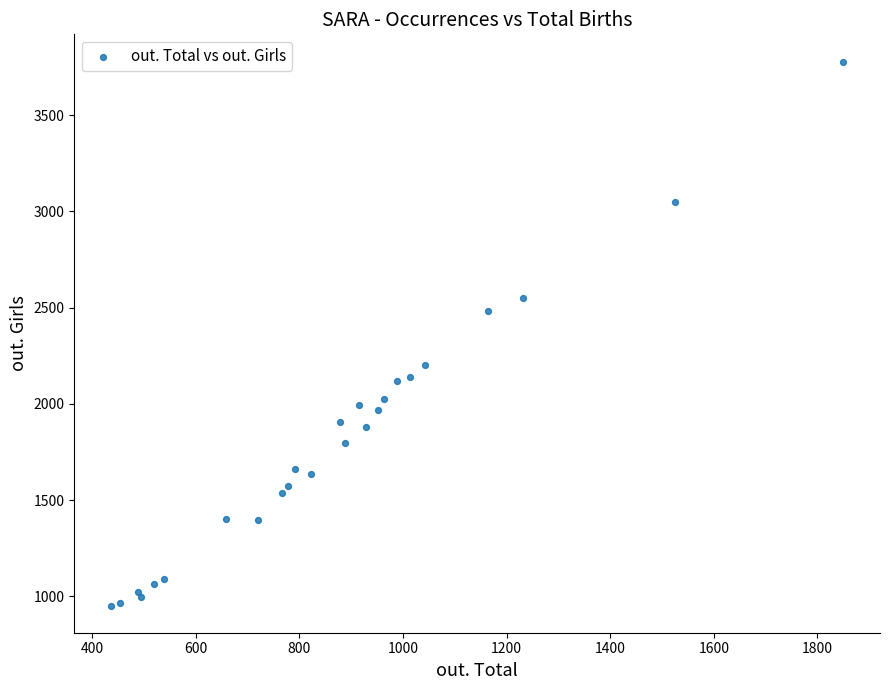

What Y value in the scatter plot is closest to 2365?

2484